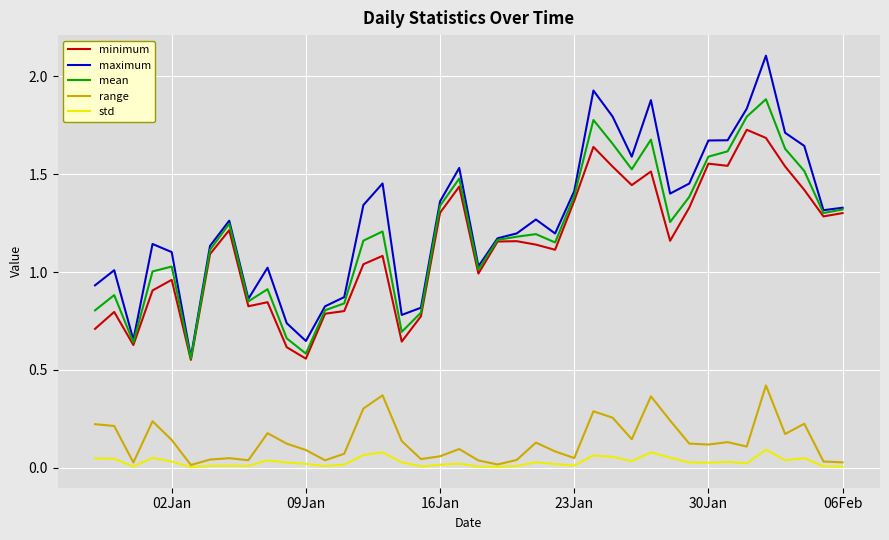

True or false: range and maximum intersect in this chart.

False